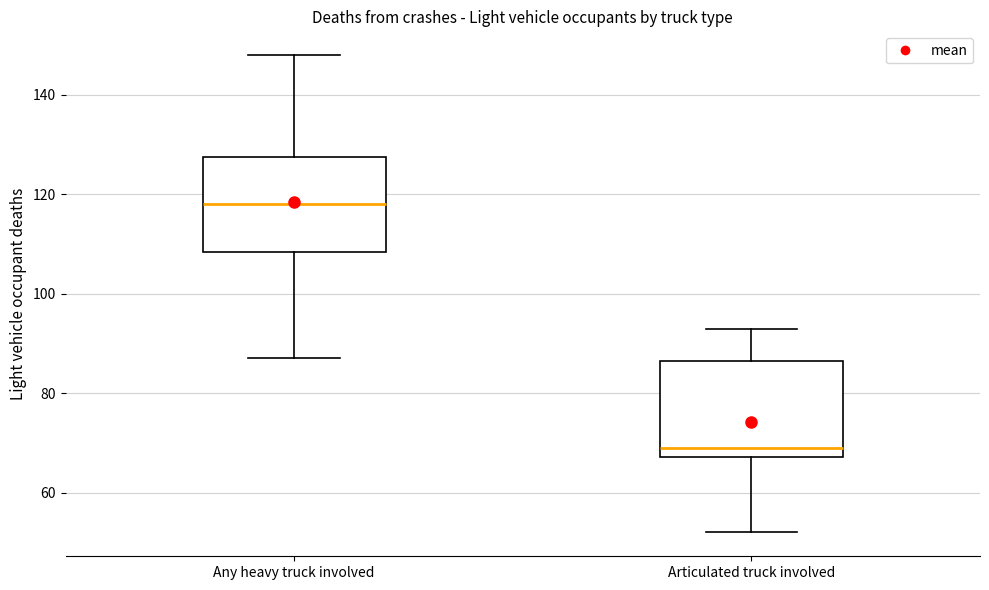

Reading left to right, read every box against the y-axis: the position of its median line, the range the box covers, and the ends of its whiskers. The values are not printed on the chart, so give them approximately, as read against the axis.

Any heavy truck involved: median 118, box 108 to 128, whiskers 88 to 148
Articulated truck involved: median 70, box 68 to 86, whiskers 52 to 94